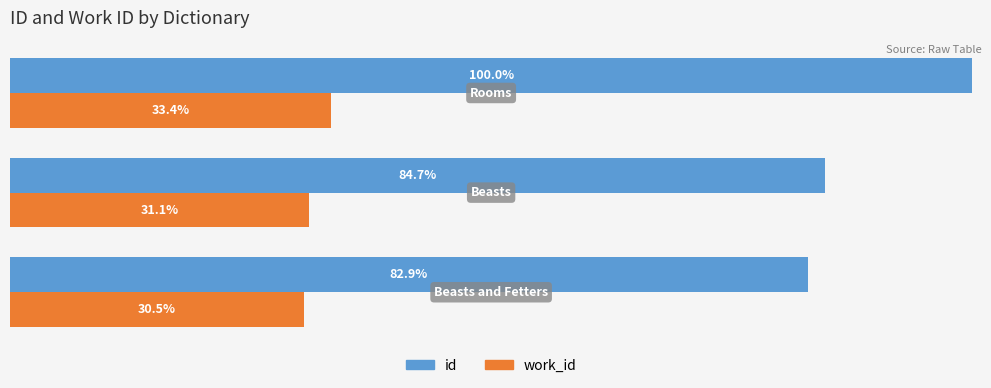

Rank the series by their average value, from lowest to highest.

work_id, id